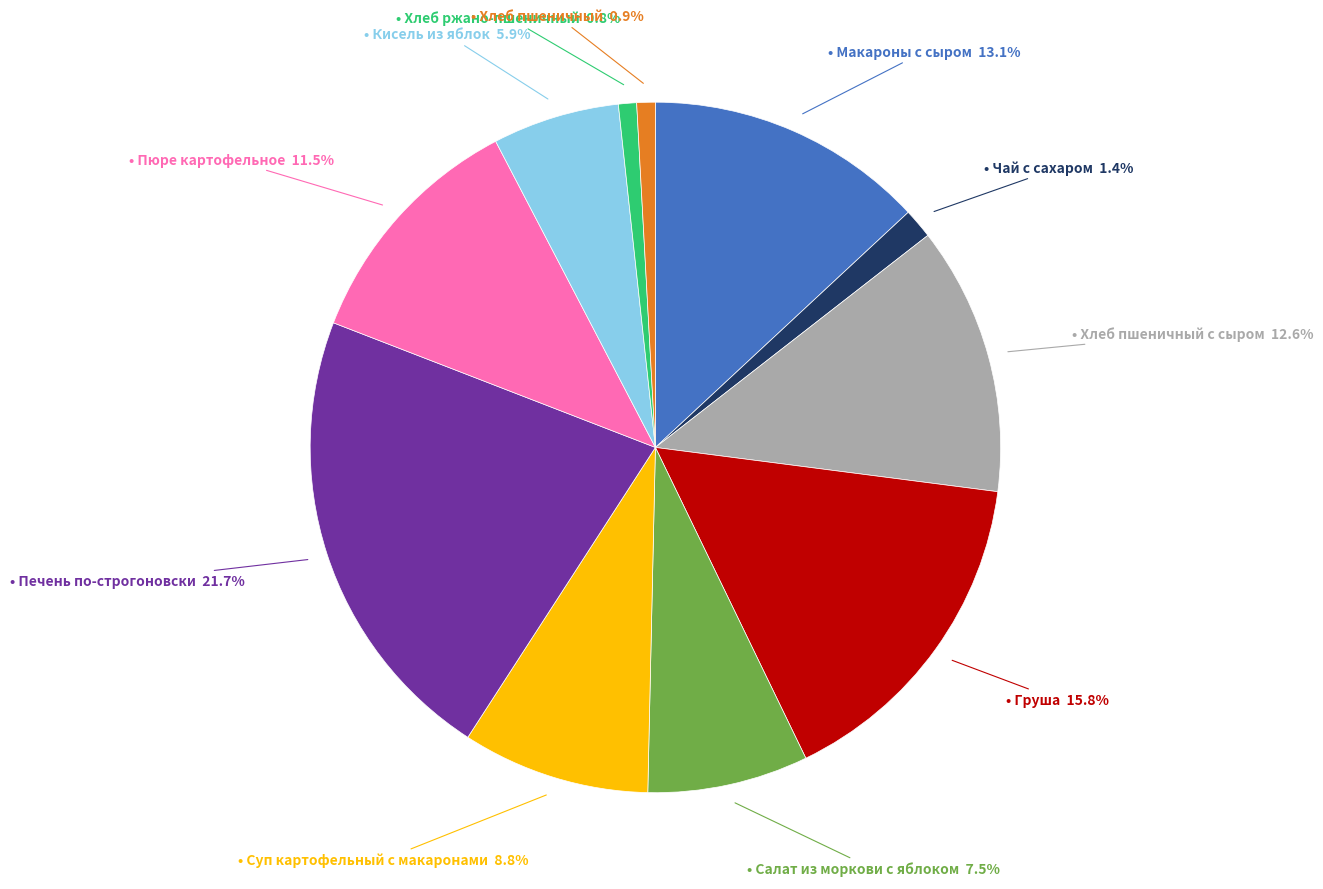

Is there a majority slice in this chart?

No